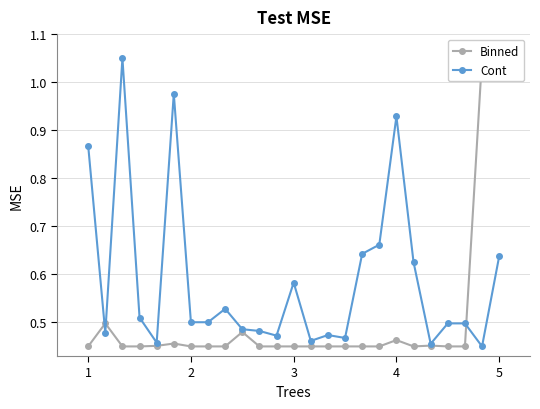

Rank the series by their maximum value, from highest to lowest.

Binned, Cont